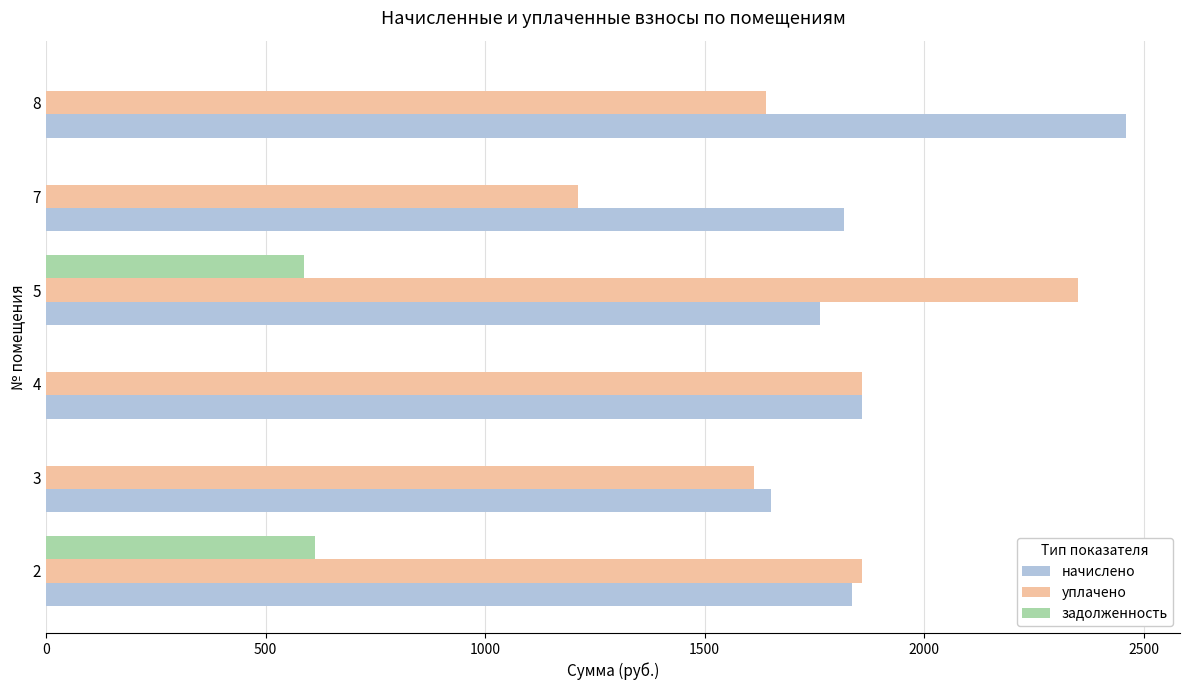

What is the sum of the начислено values at 8 and 7?

4278.2